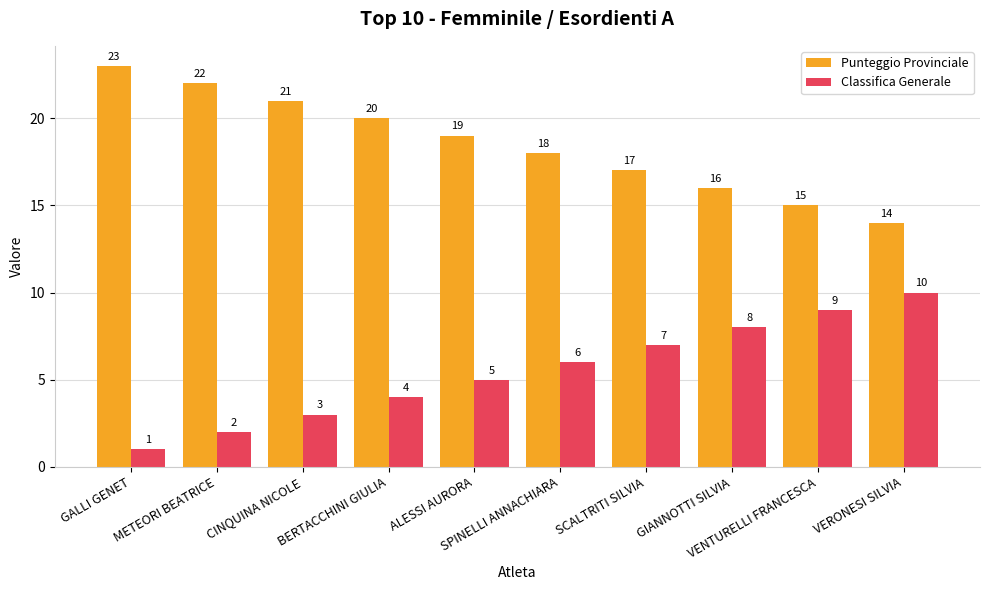

What is the difference between the highest and lowest values at SPINELLI ANNACHIARA?

12